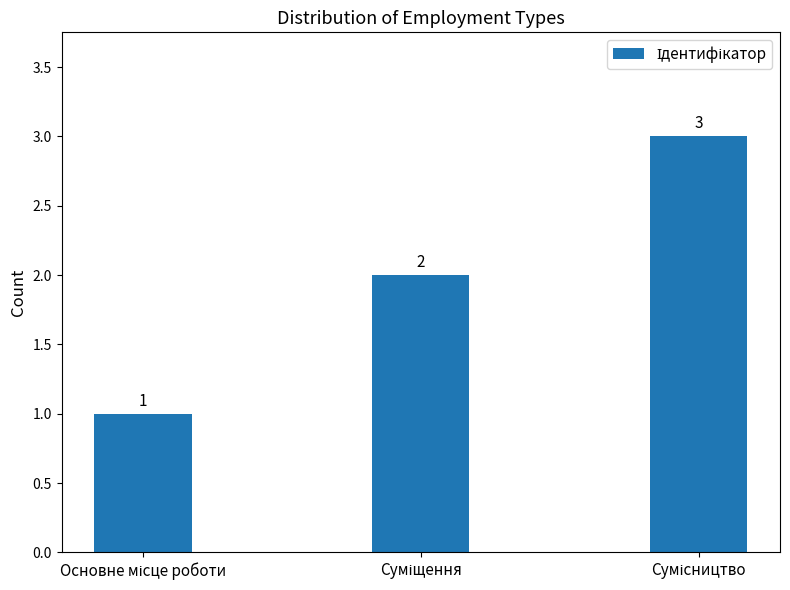

What is the difference between the maximum and minimum values?

2